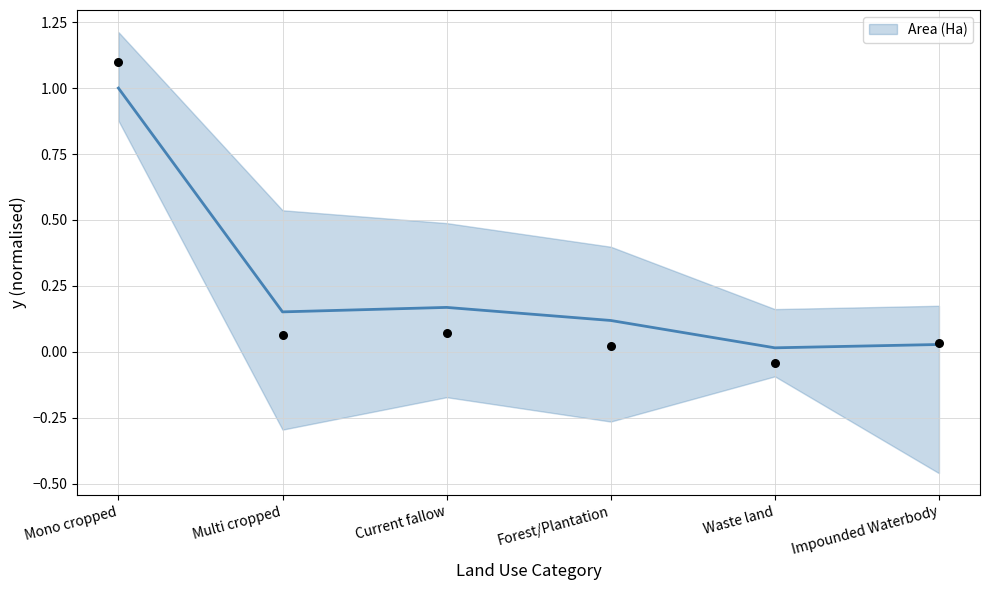

What is the change in value from Mono cropped to Impounded Waterbody?

-1.0